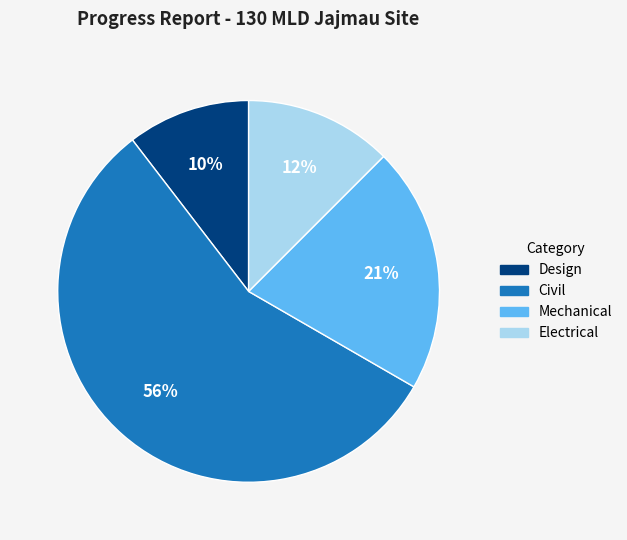

How many slices are in this pie chart?

4